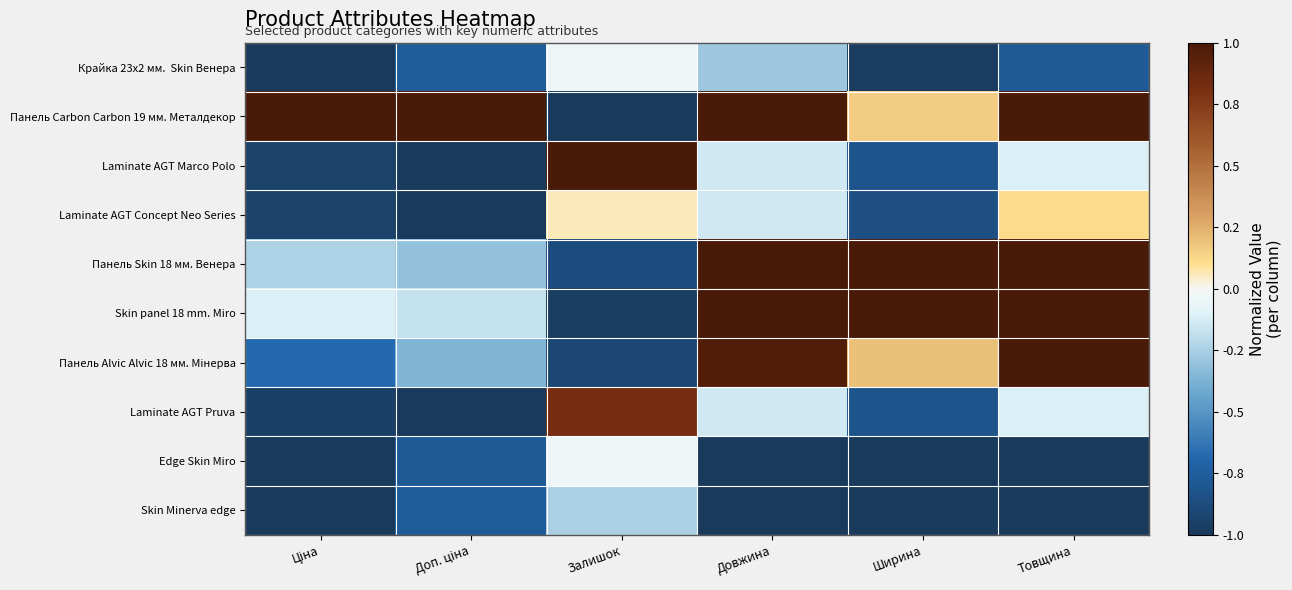

Which series changed the most between Доп. ціна and Залишок?

Панель Carbon Carbon 19 мм. Металдекор